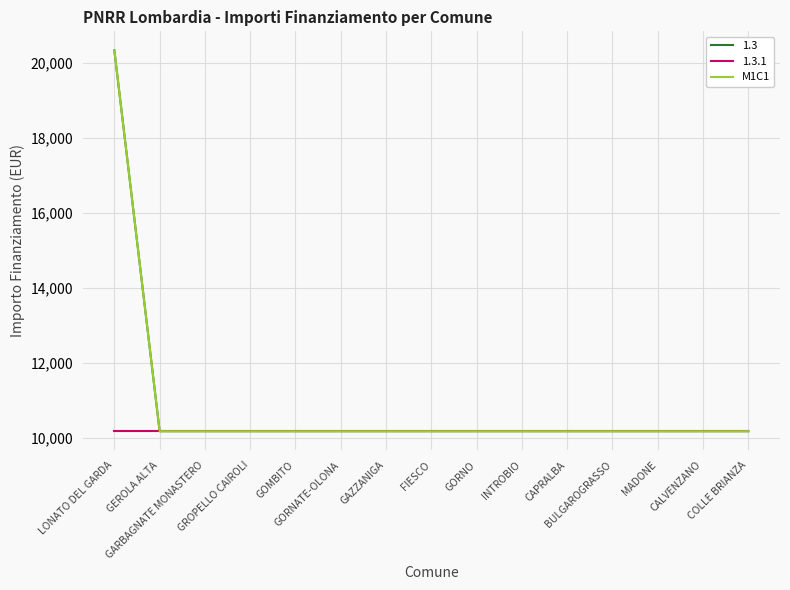

What is the label of the 3rd point from the left?

GARBAGNATE MONASTERO